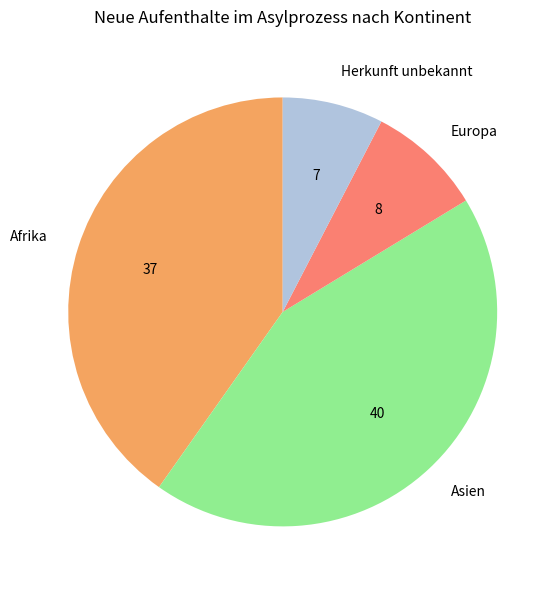

Rank the categories by value from highest to lowest.

Asien, Afrika, Europa, Herkunft unbekannt